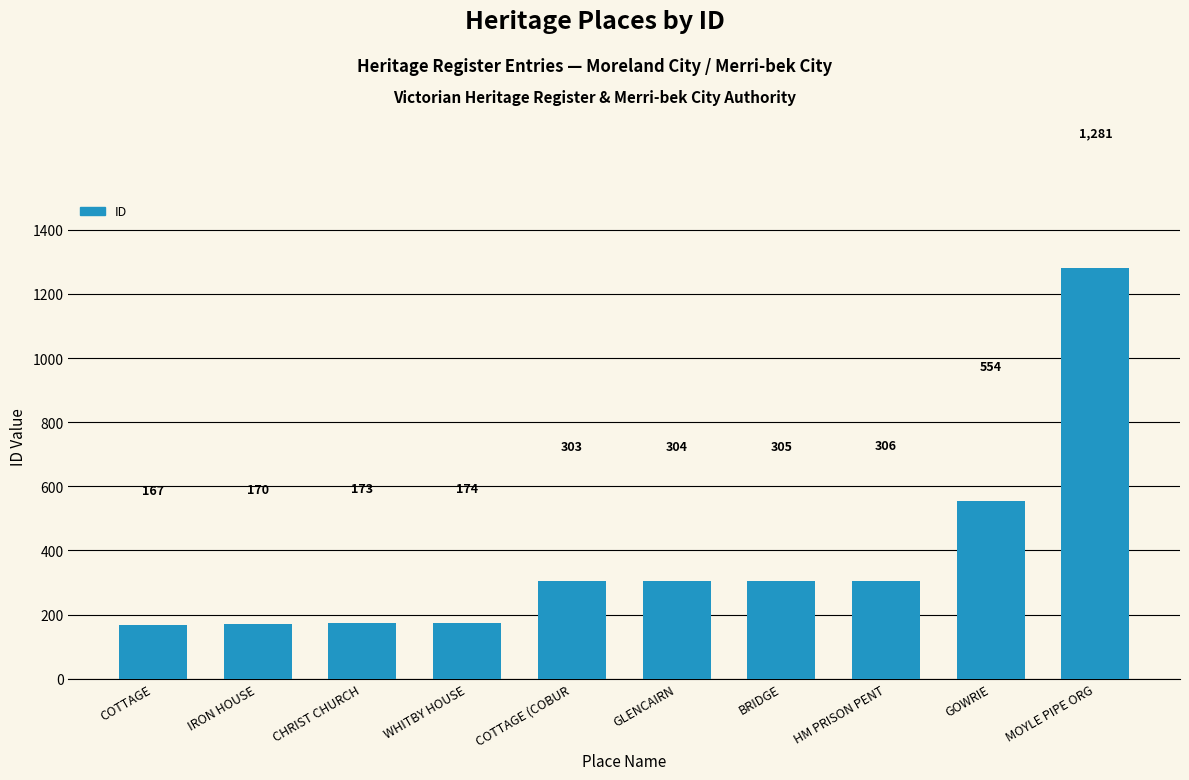

Which has a higher value, WHITBY HOUSE or GLENCAIRN?

GLENCAIRN